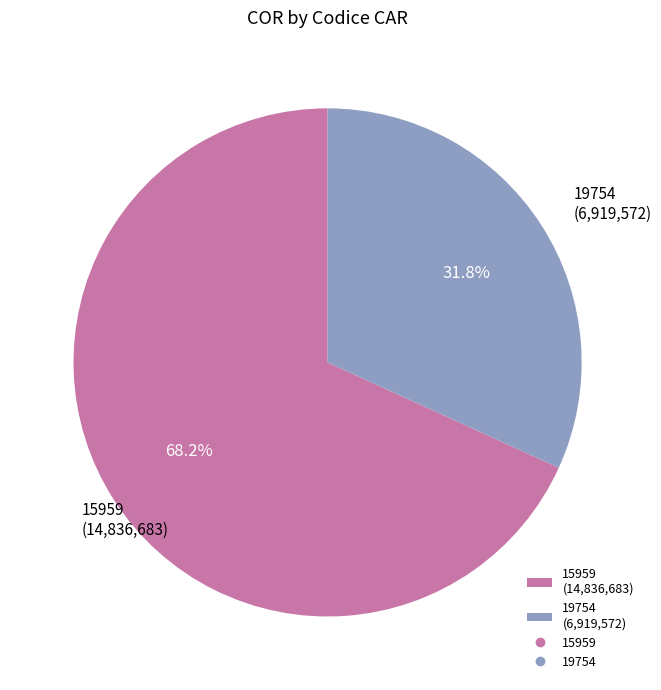

Is it true that 15959 is 77% of the pie?

False